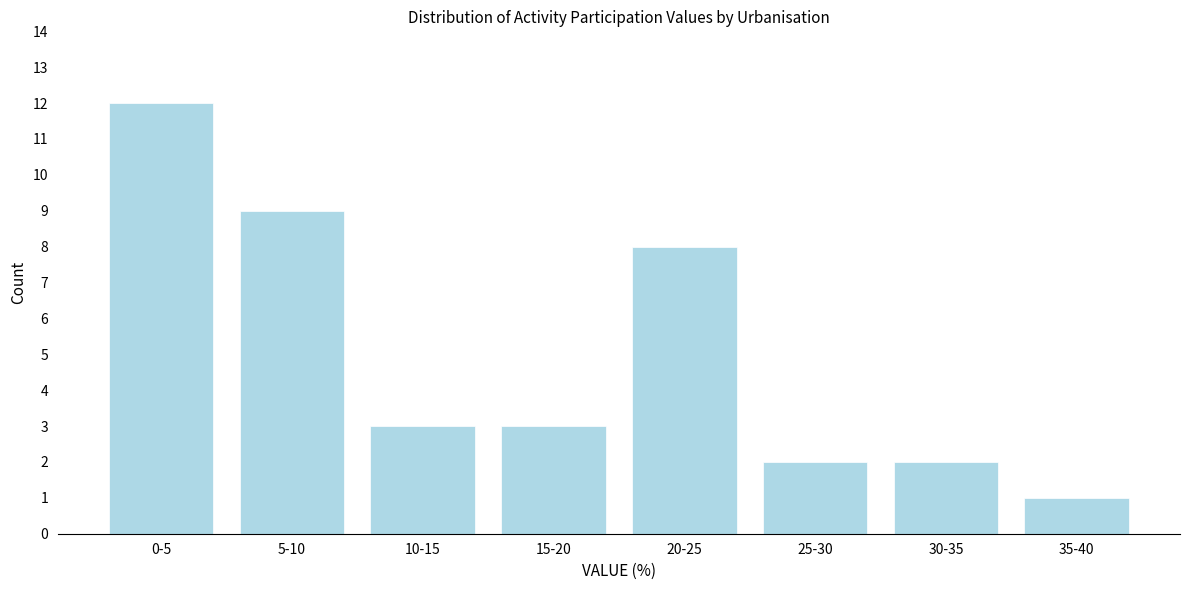

Reading right to left, transcribe all the data shown in this chart.

1	2	2	8	3	3	9	12